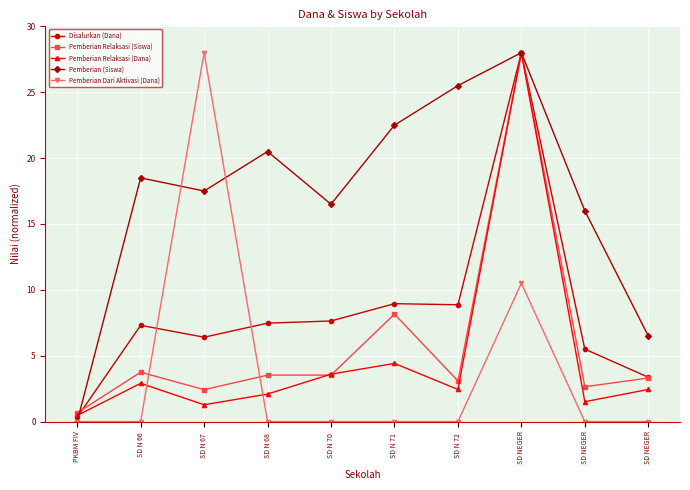

How many intersections are there between Pemberian Dari Aktivasi (Dana) and Disalurkan (Dana)?

2